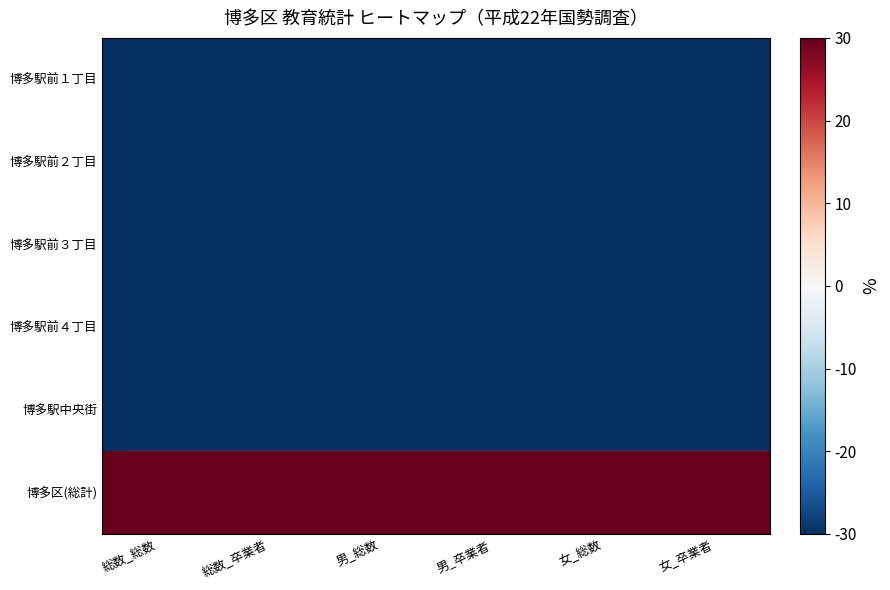

At which category is the sum across all series the highest?

総数_総数